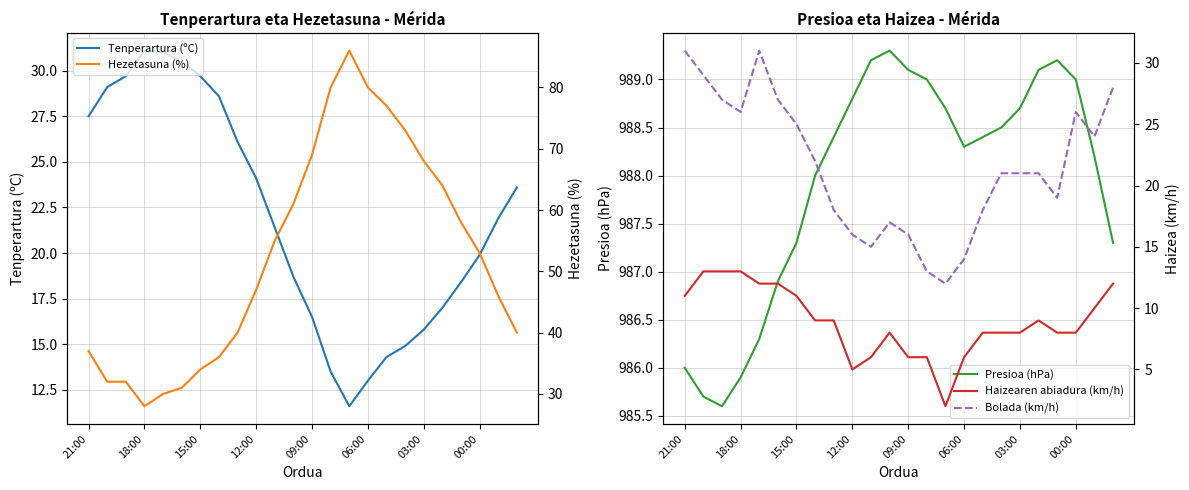

At how many categories does at least one series exceed 340?

24